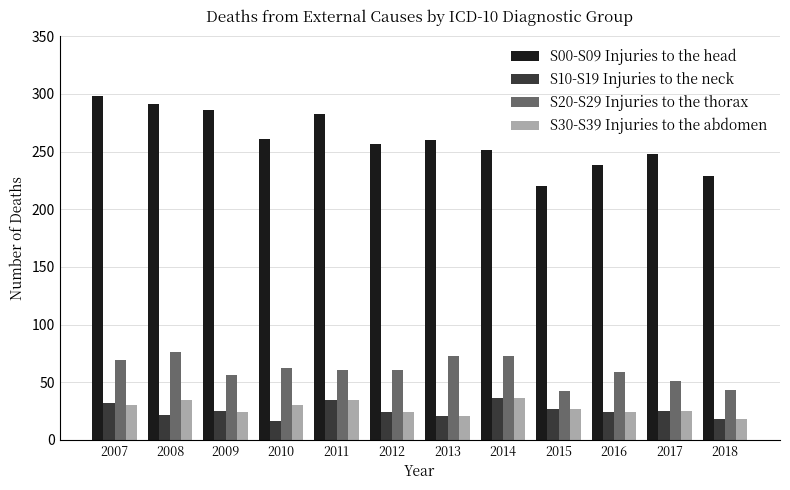

True or false: S00-S09 Injuries to the head has a value of 449 at 2012.

False